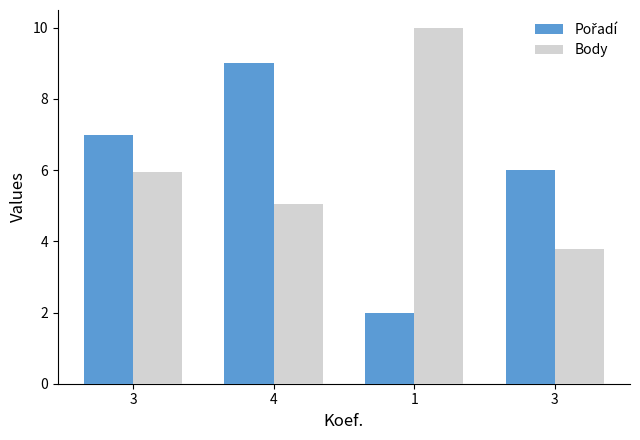

Reading left to right, list all the values displayed in this chart.

Pořadí: 3=7.0	4=9.0	1=2.0	3=6.0
Body: 3=6.0	4=5.0	1=10.0	3=3.8